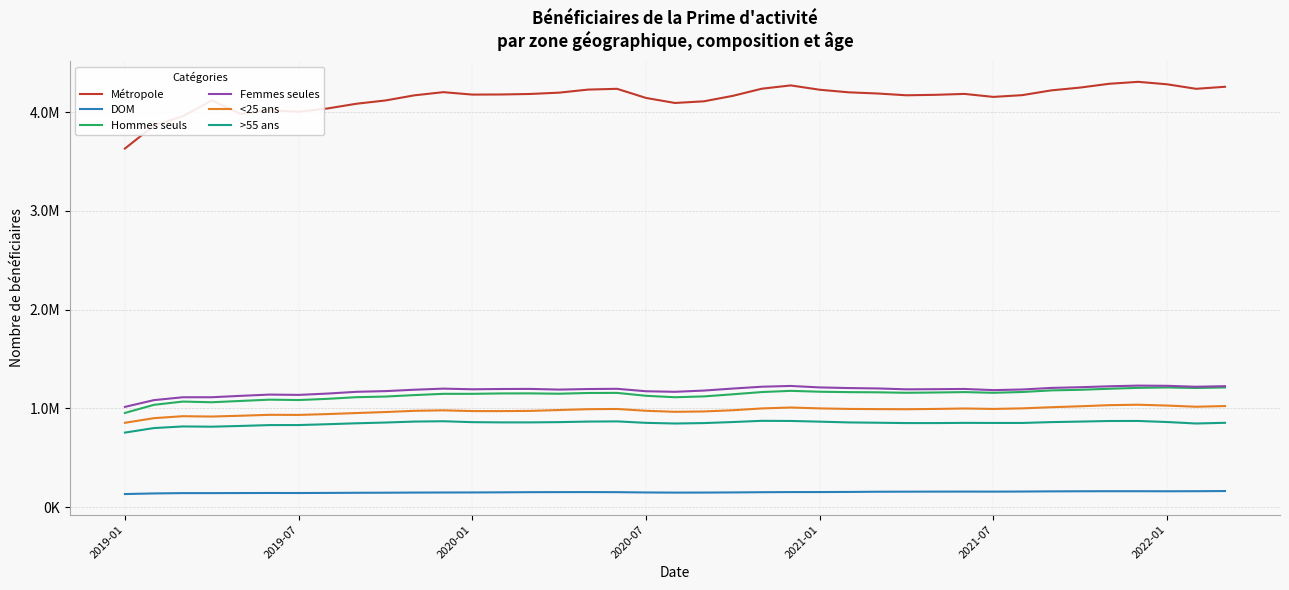

What are all the series names shown in the legend?

Métropole, DOM, Hommes seuls, Femmes seules, <25 ans, >55 ans